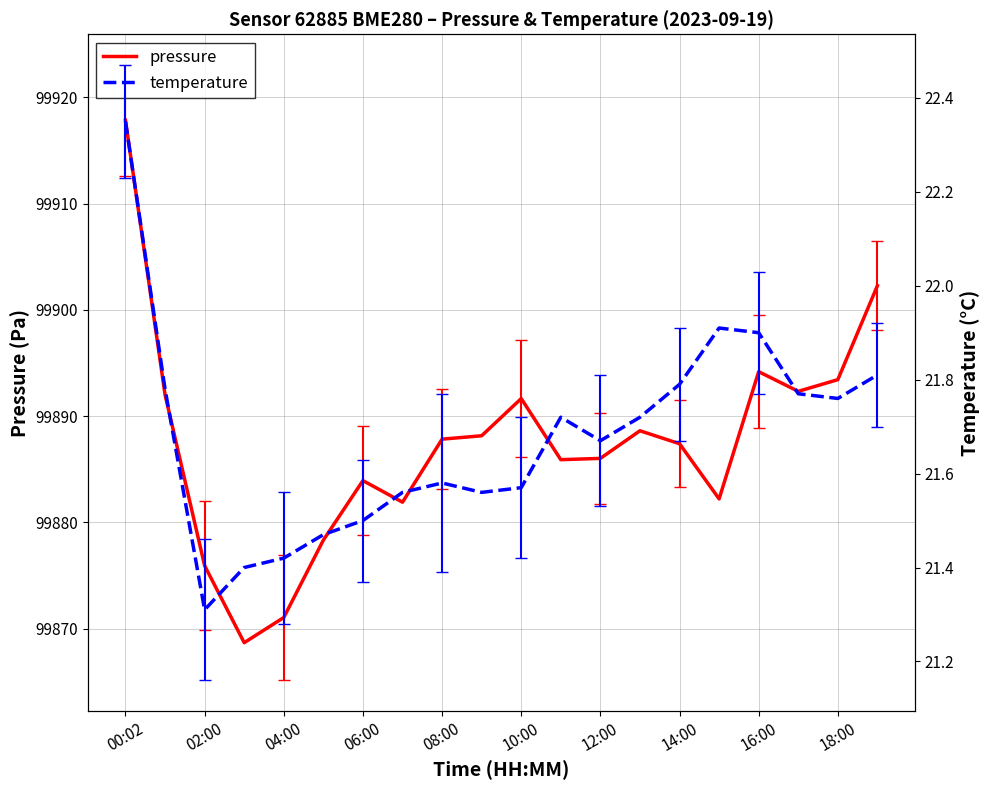

The value of pressure at 00:02 is 25307.4. True or false?

False